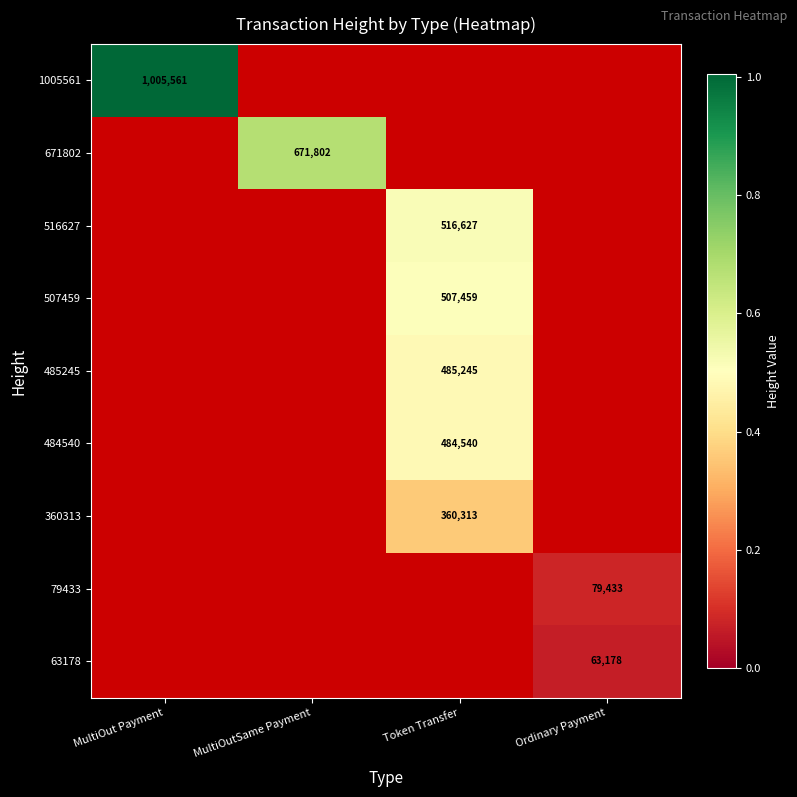

Count the number of categories in the chart.

4